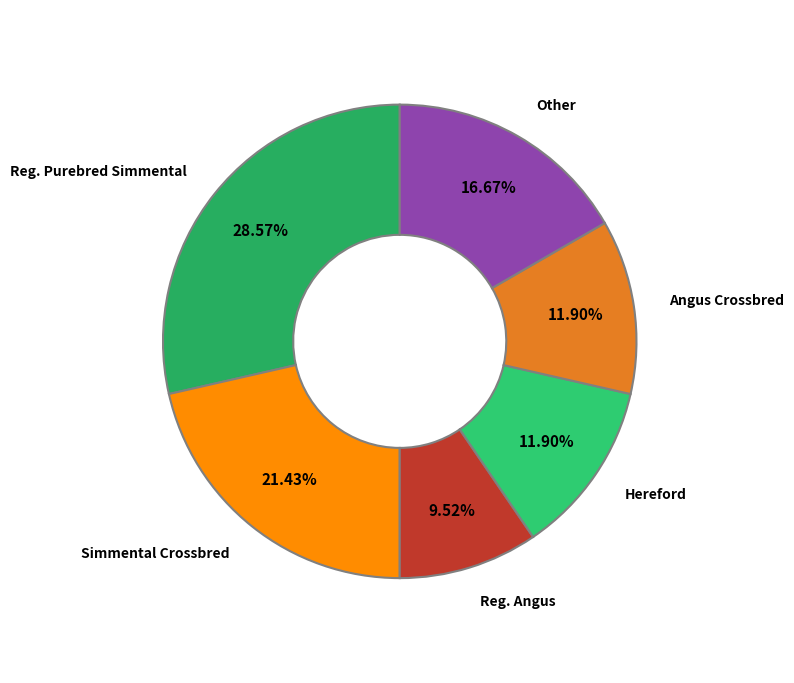

Is the sum of Angus Crossbred and Simmental Crossbred greater than half?

No